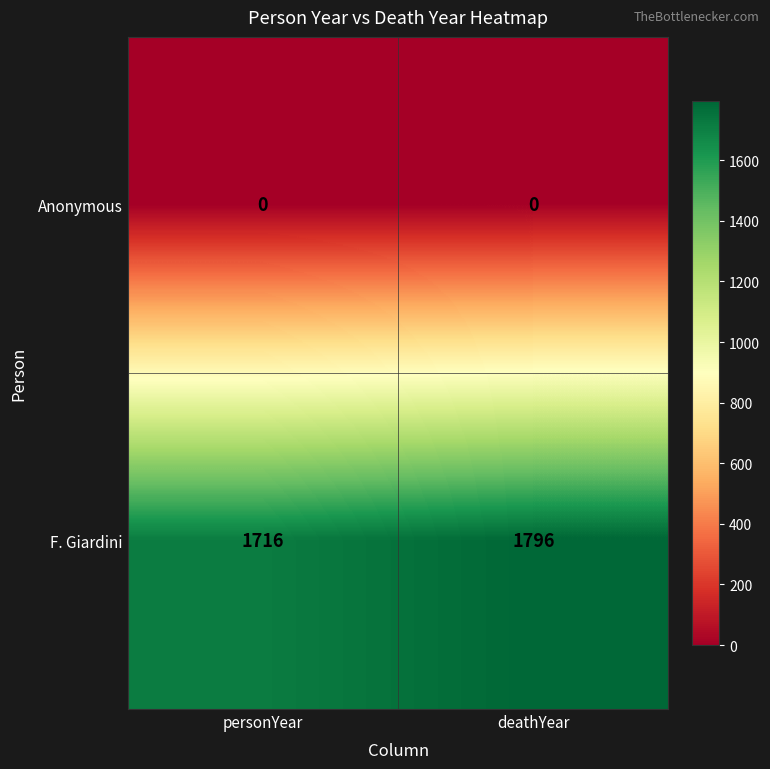

Reading right to left, extract all data points from this chart.

Anonymous: 0	0
F. Giardini: 1796	1716